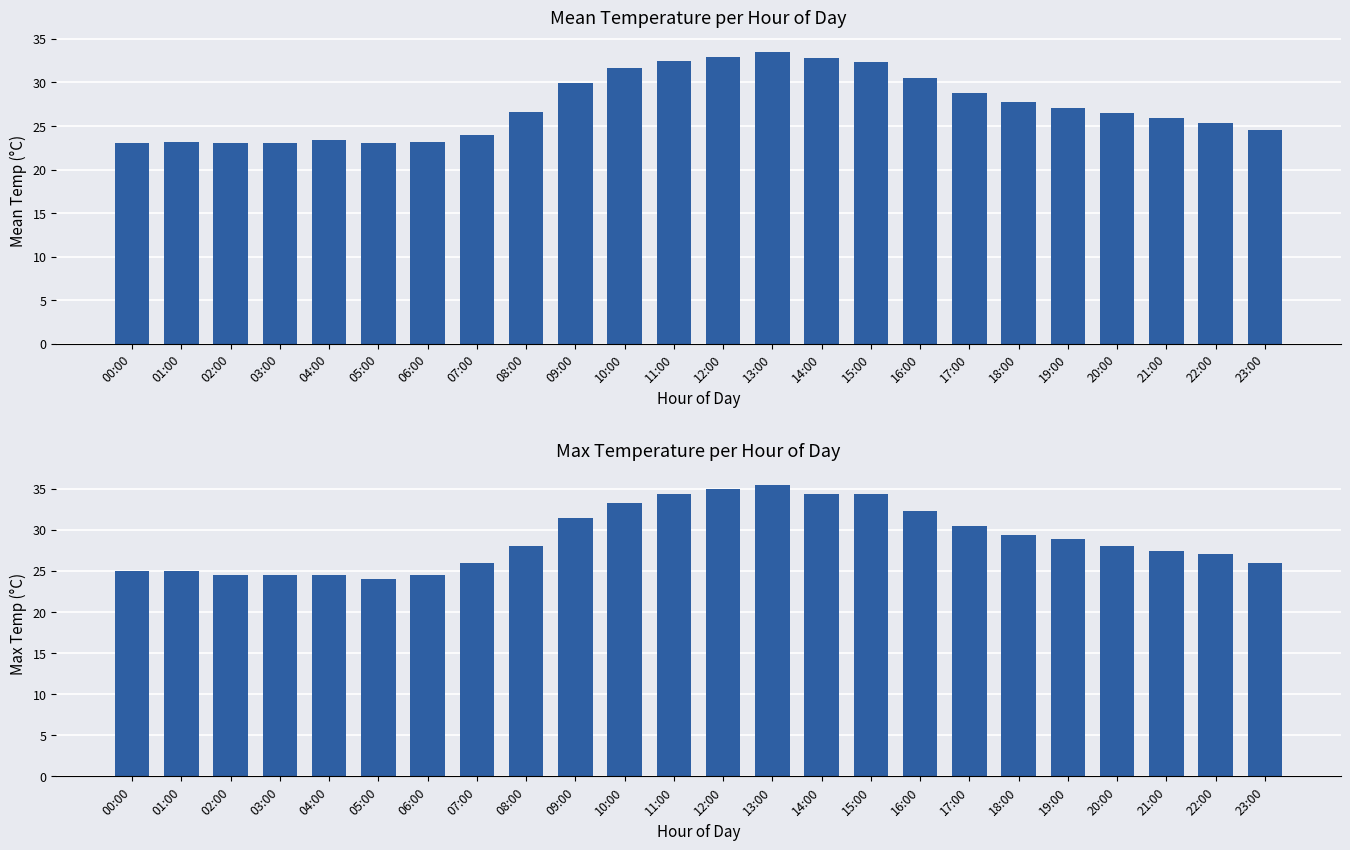

Between 17:00 and 22:00, which series saw the biggest shift?

Mean Temp